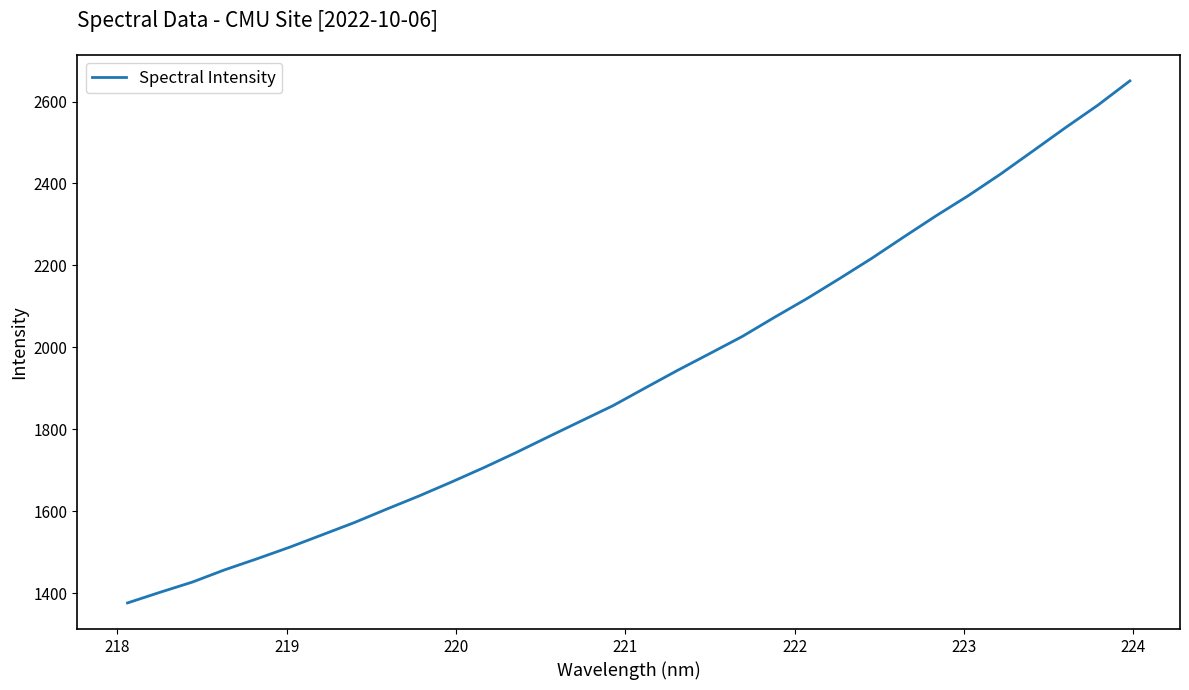

What is the difference between the maximum and minimum values?

1274.4